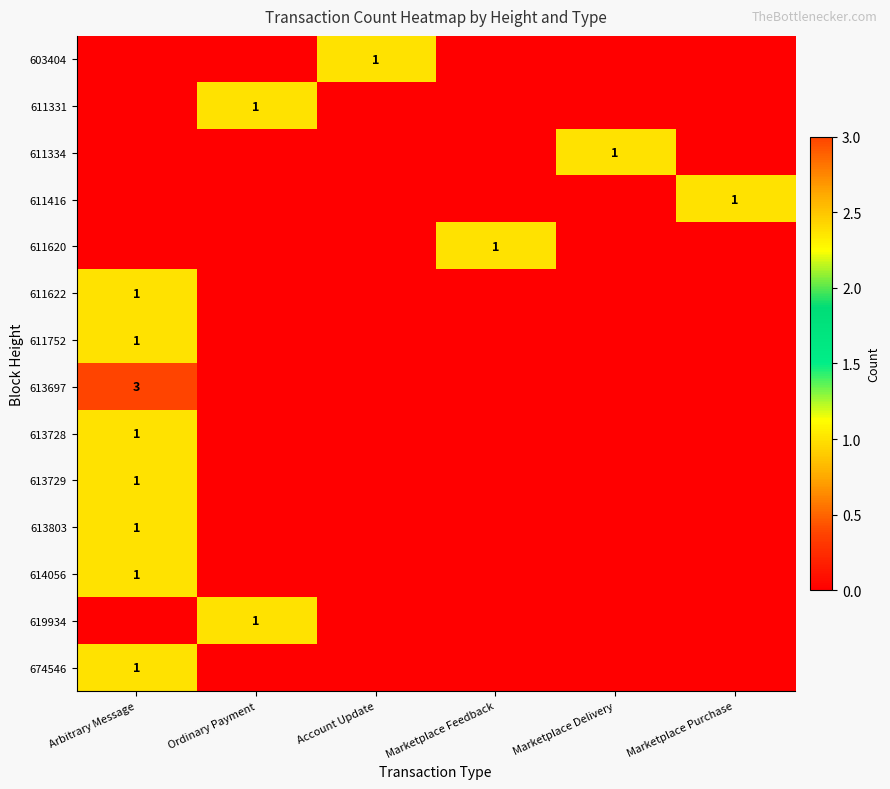

Rank the series by their maximum value, from highest to lowest.

613697, 603404, 611331, 611334, 611416, 611620, 611622, 611752, 613728, 613729, 613803, 614056, 619934, 674546